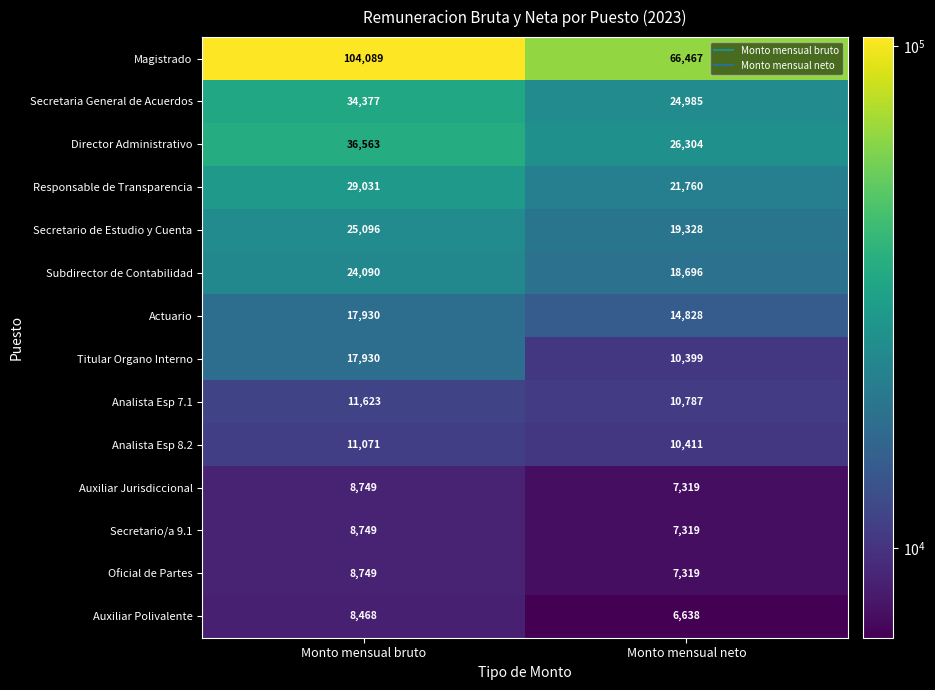

Rank the categories by Analista Esp 8.2 value from lowest to highest.

Monto mensual neto, Monto mensual bruto